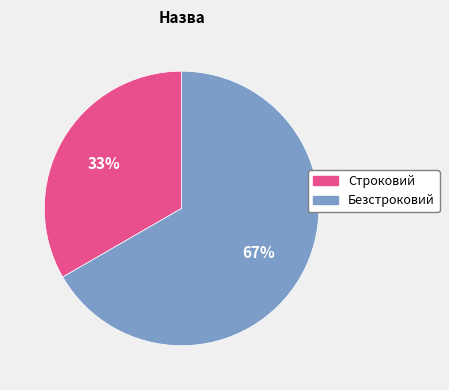

Approximately how many times larger is the value at Строковий compared to Безстроковий?

0.5